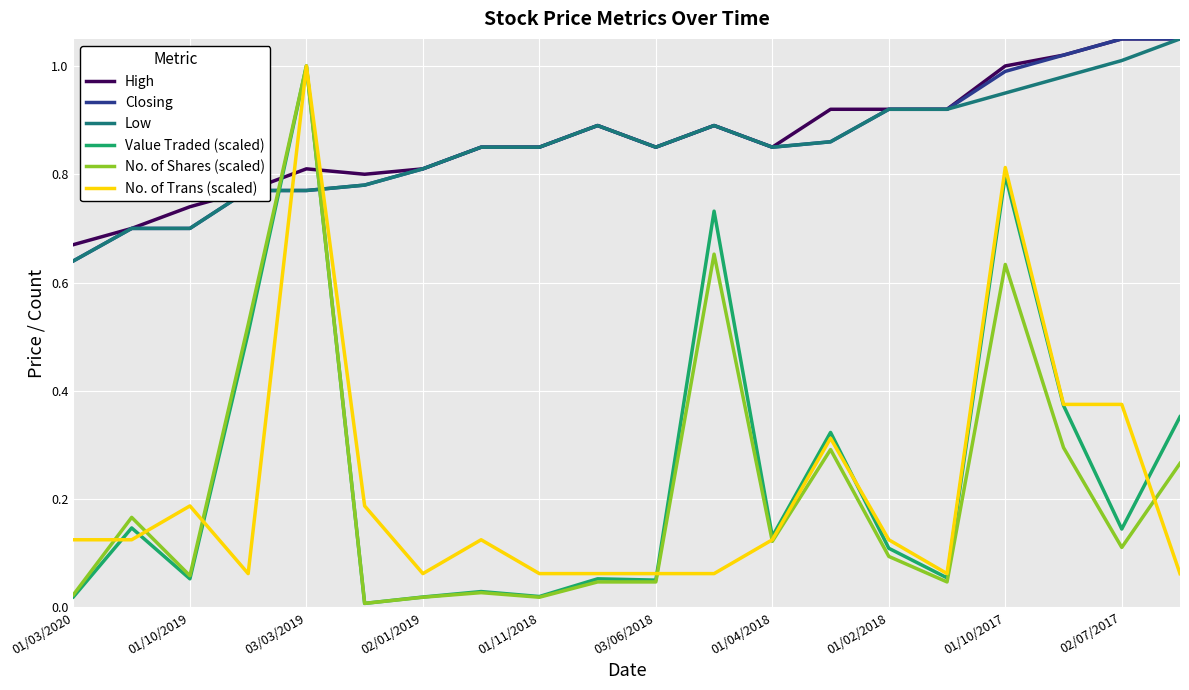

Does the chart have visible grid lines?

Yes